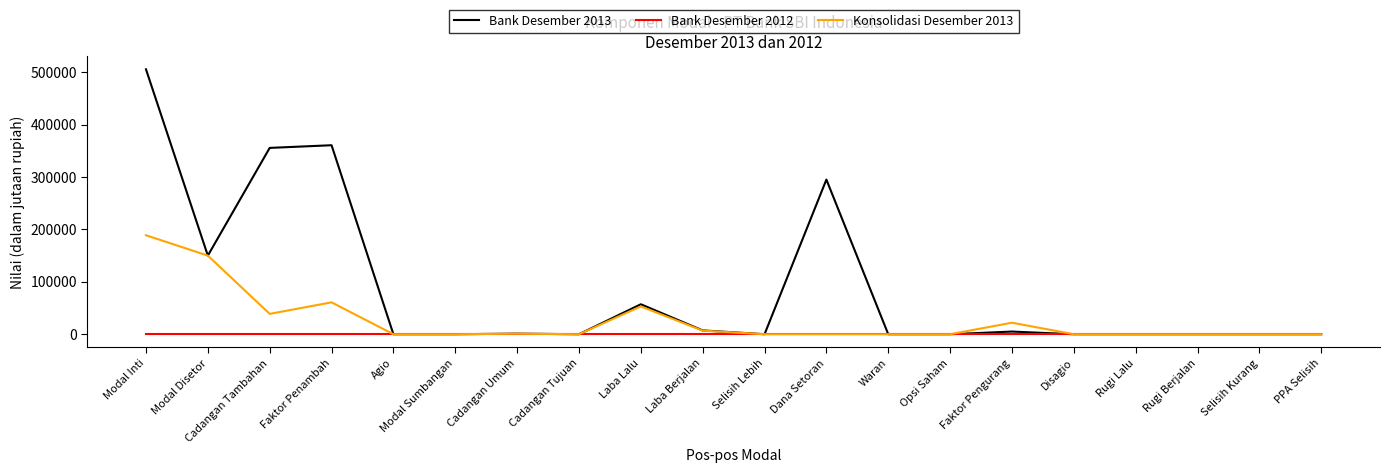

Which label corresponds to the largest value in the chart?

Modal Inti